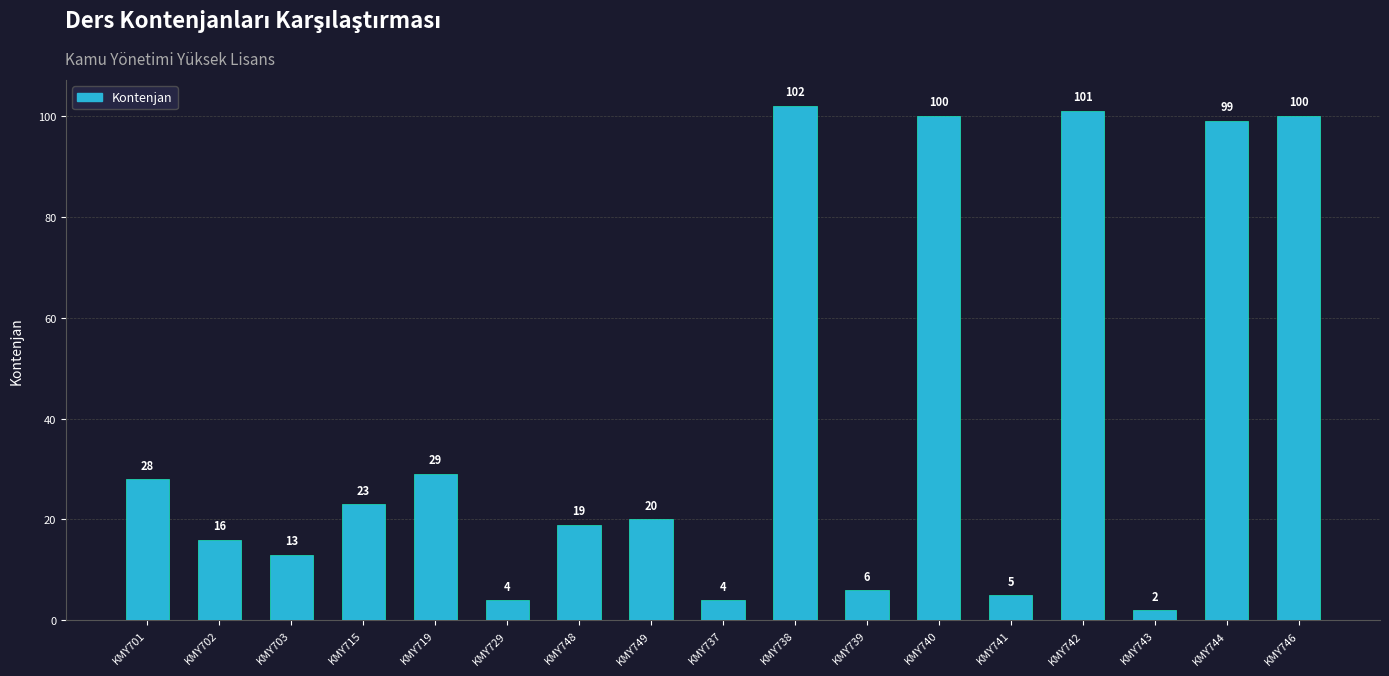

Between KMY740 and KMY703, which is larger?

KMY740